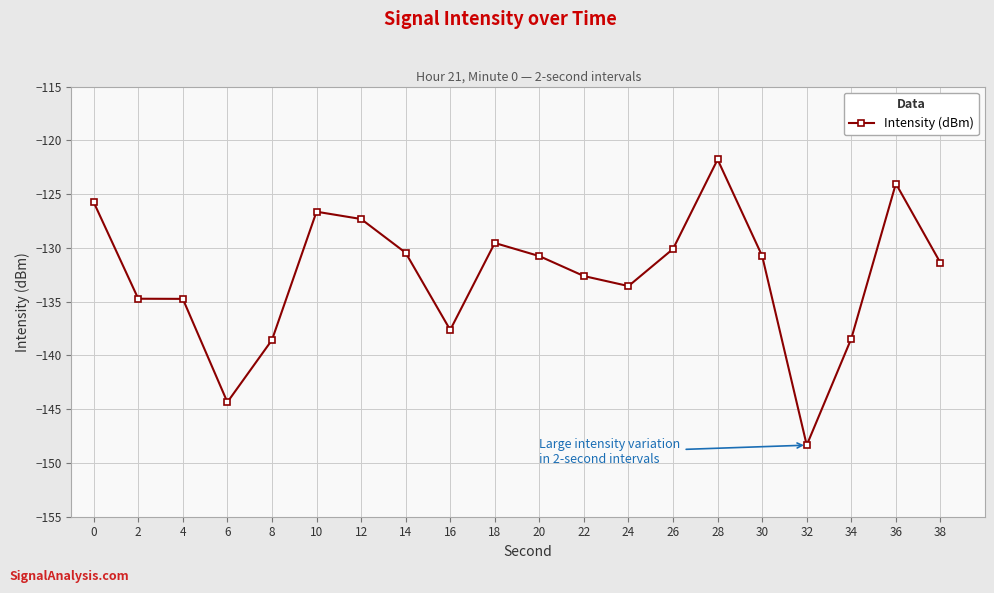

How many lines are shown in the chart?

1